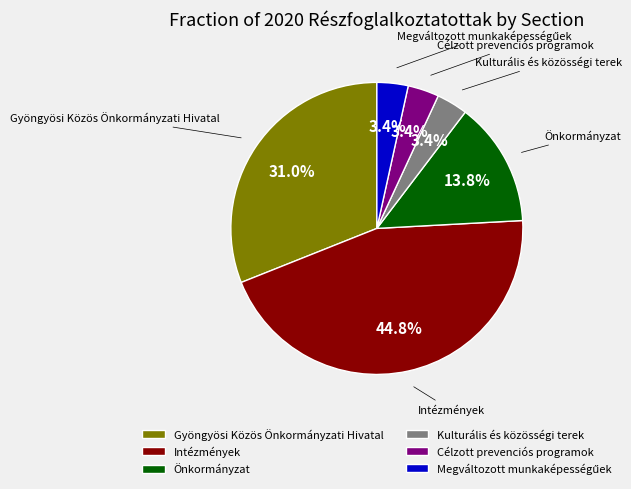

What percentage is the Célzott prevenciós programok slice, to the nearest percent?

3%